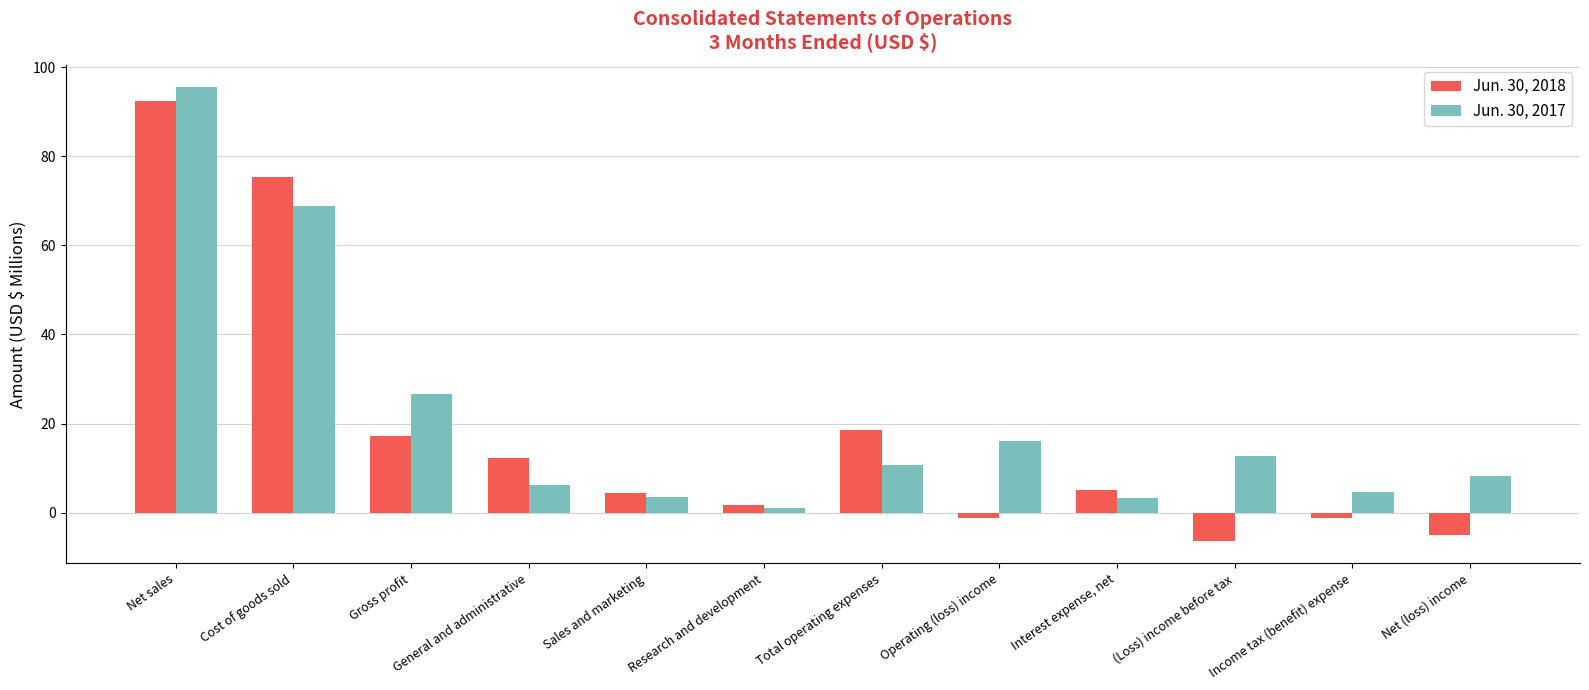

How many values in the Jun. 30, 2018 series are below 5?

6